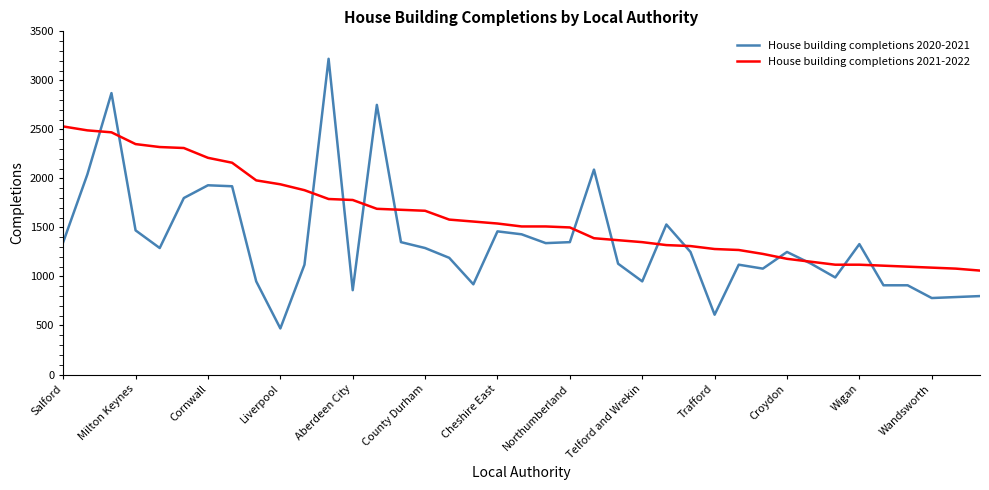

Does the chart display data point markers on the line(s)?

No